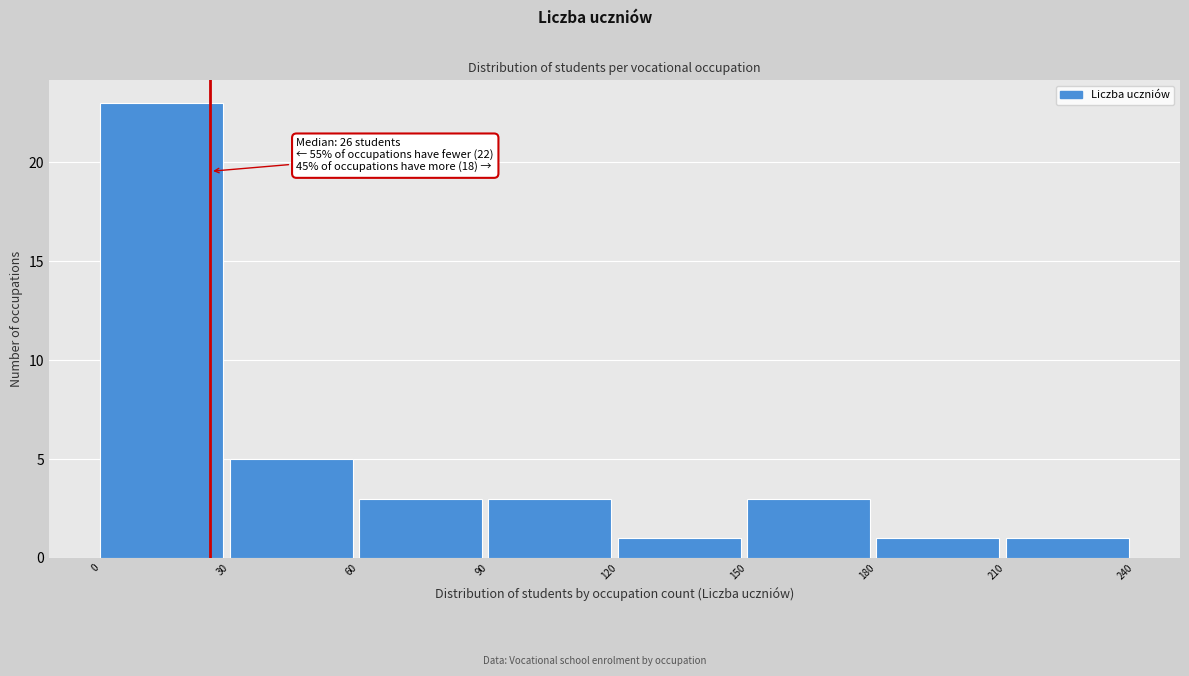

Which range on the x-axis has the tallest bar?

0 to 30